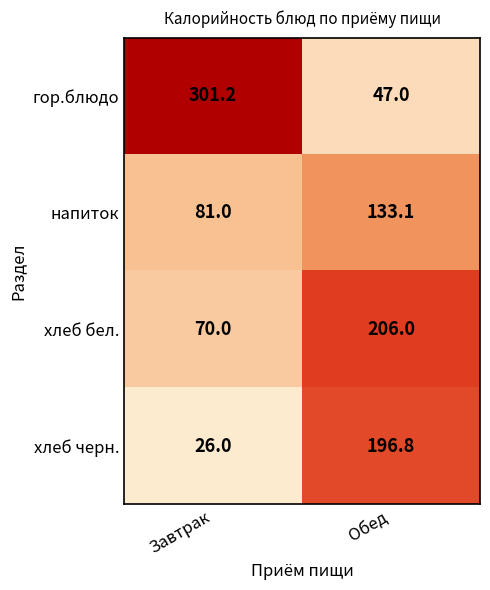

What is the difference between the хлеб черн. values at Обед and Завтрак?

170.8